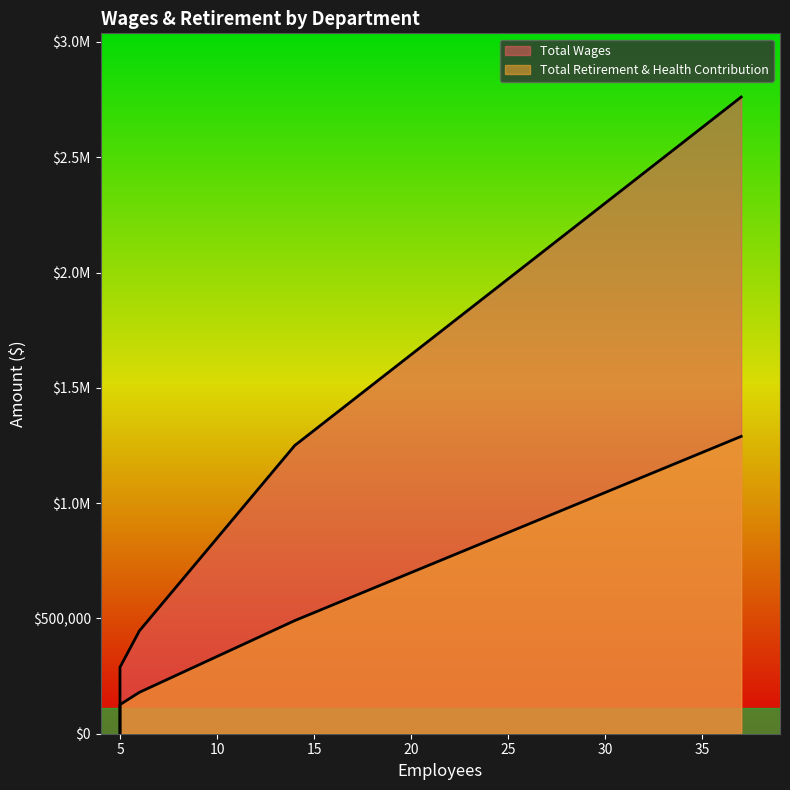

Rank the series at Administration from lowest to highest value.

Total Retirement & Health Contribution, Total Wages